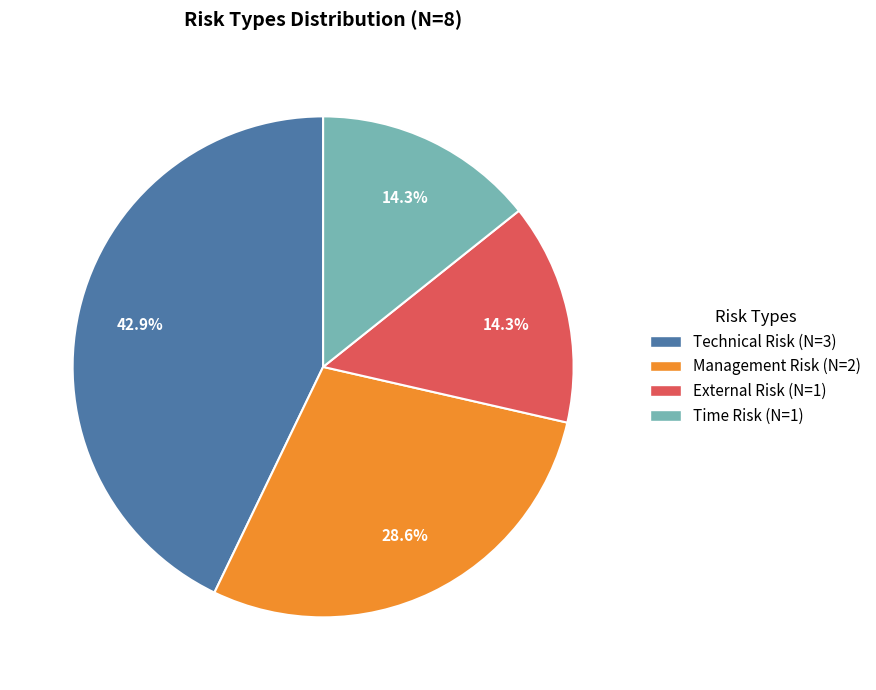

Is it true that Time Risk is 14% of the pie?

True